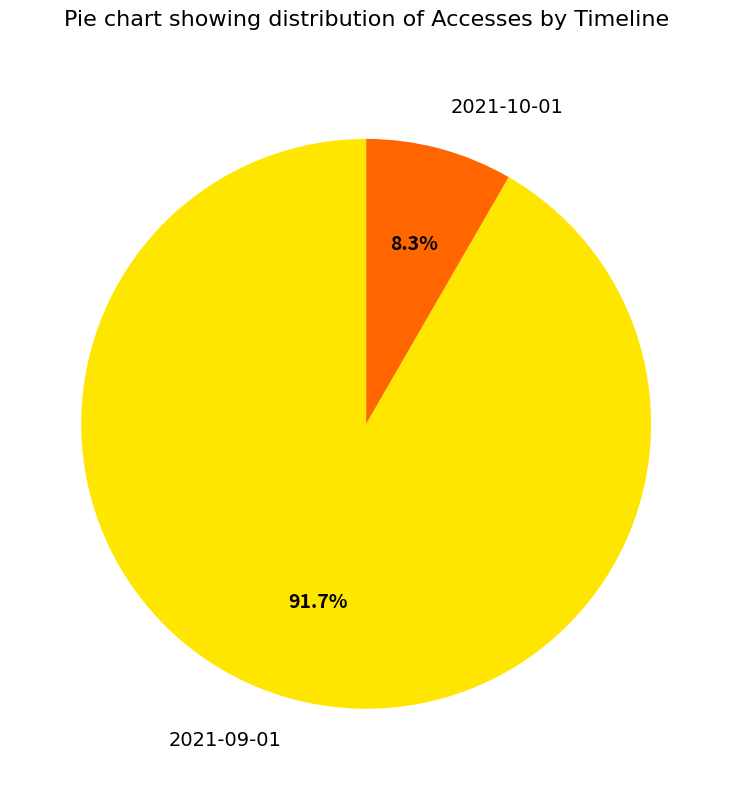

How many slices are in this pie chart?

2